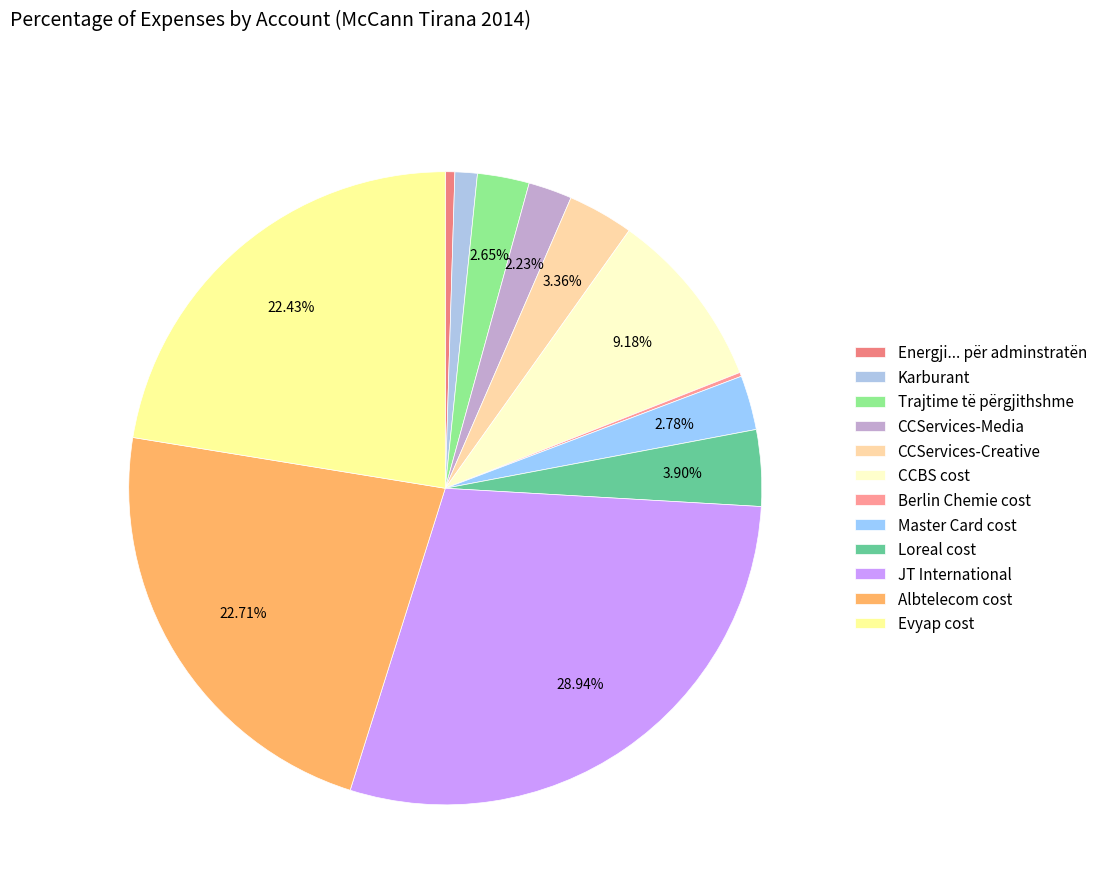

Is there any slice that represents more than half of the pie?

No